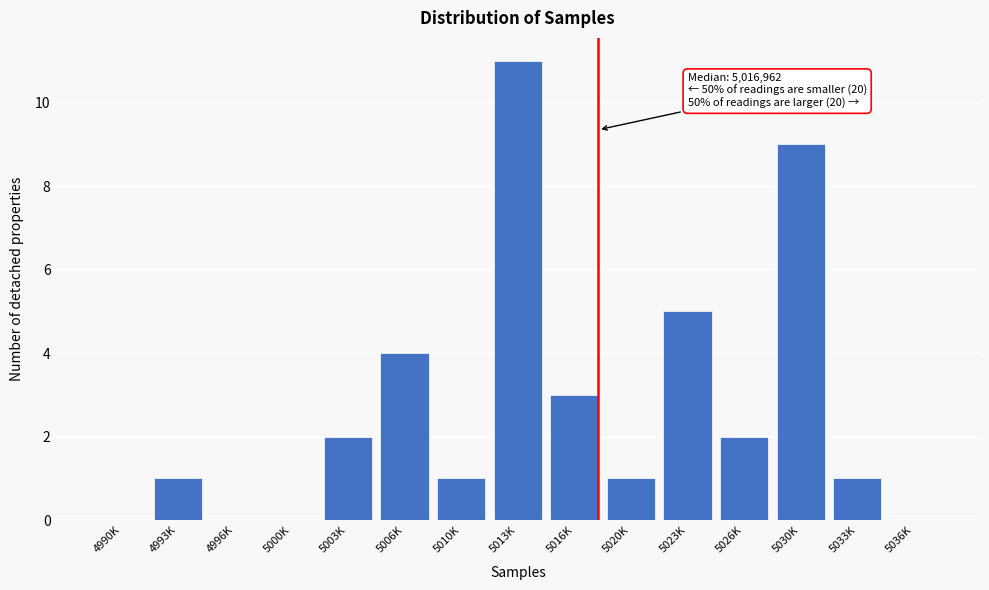

Reading left to right, what are all the values shown in this chart?

4990K=0	4993K=1	4996K=0	5000K=0	5003K=2	5006K=4	5010K=1	5013K=11	5016K=3	5020K=1	5023K=5	5026K=2	5030K=9	5033K=1	5036K=0